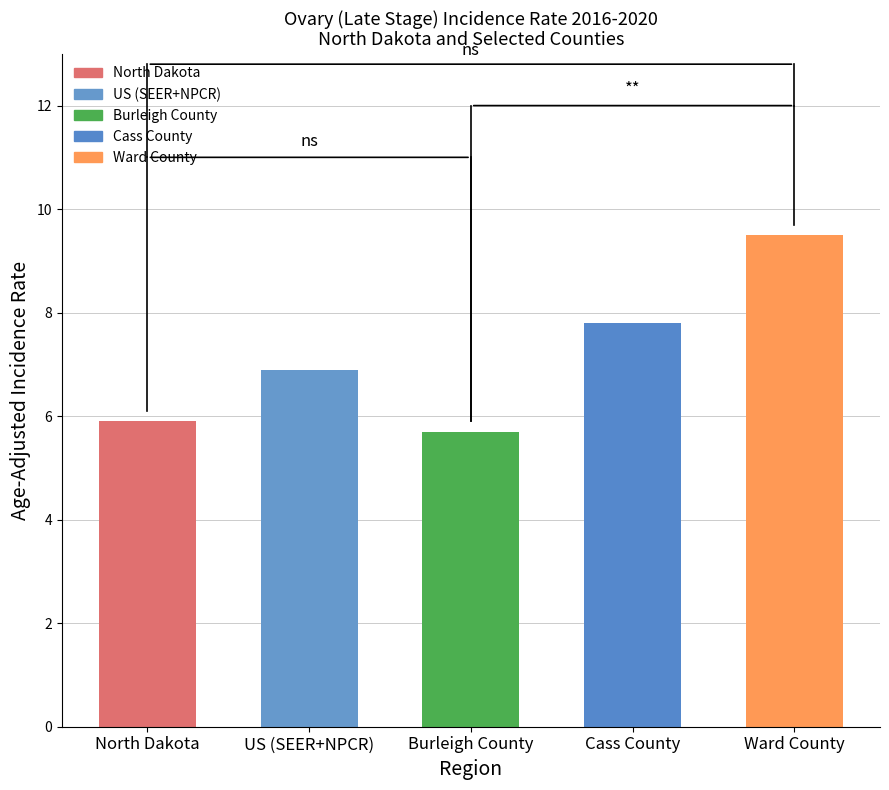

Which category has the lowest value across all series?

Burleigh County